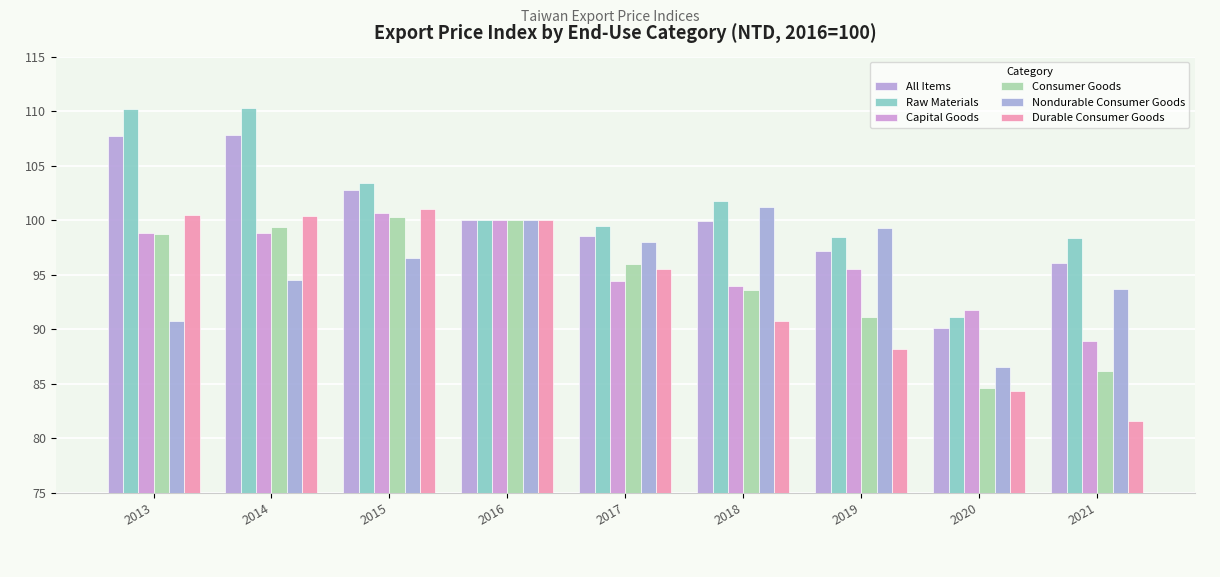

Where is Consumer Goods nearest to the value 92?

2019